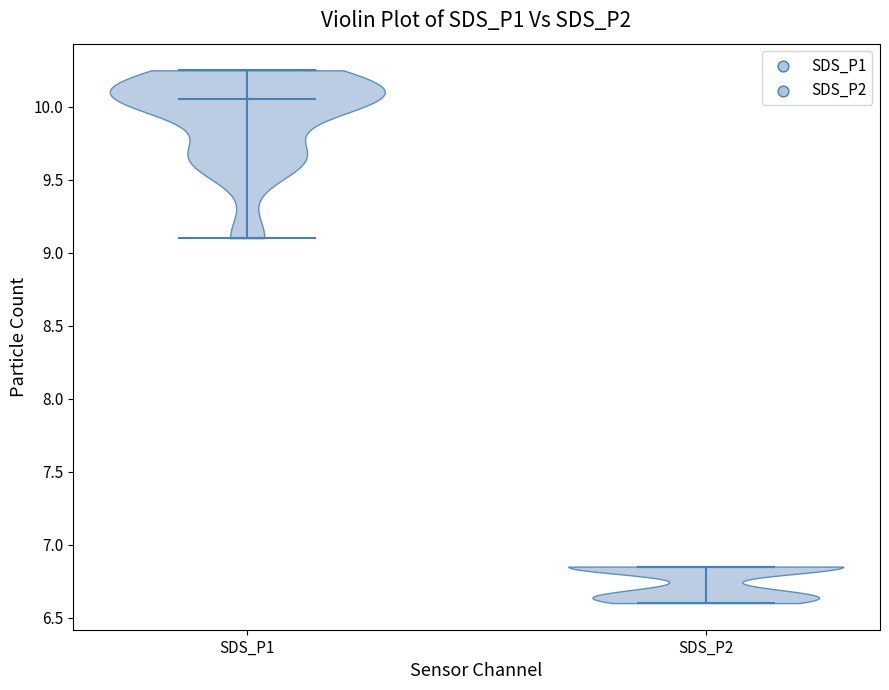

Which violin has the highest median line?

SDS_P1